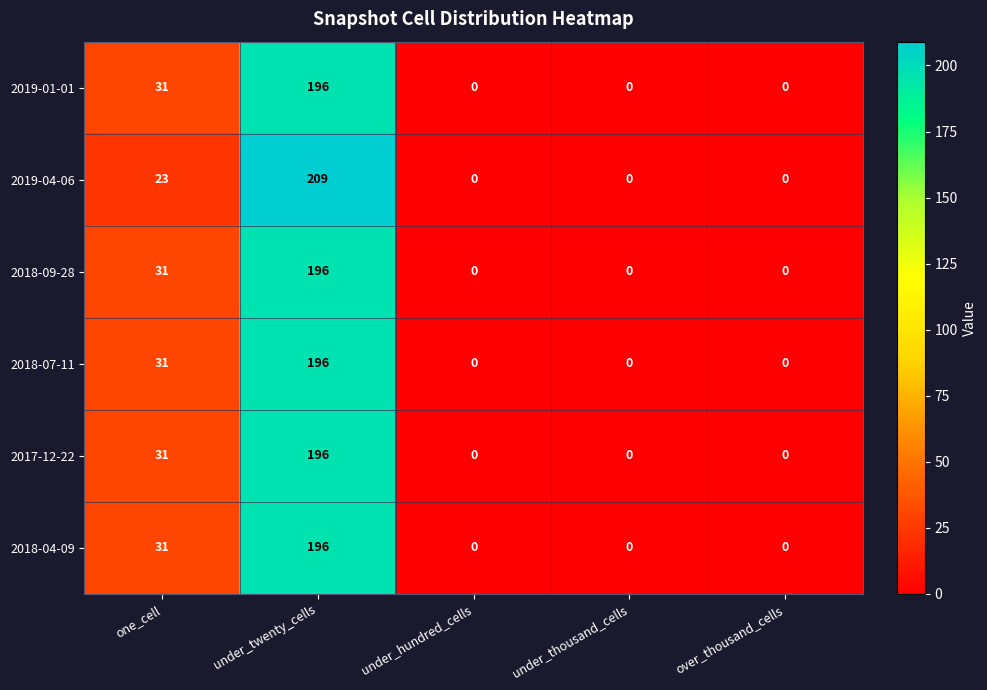

Reading left to right, transcribe all the data shown in this chart.

2019-01-01: 31	196	0	0	0
2019-04-06: 23	209	0	0	0
2018-09-28: 31	196	0	0	0
2018-07-11: 31	196	0	0	0
2017-12-22: 31	196	0	0	0
2018-04-09: 31	196	0	0	0